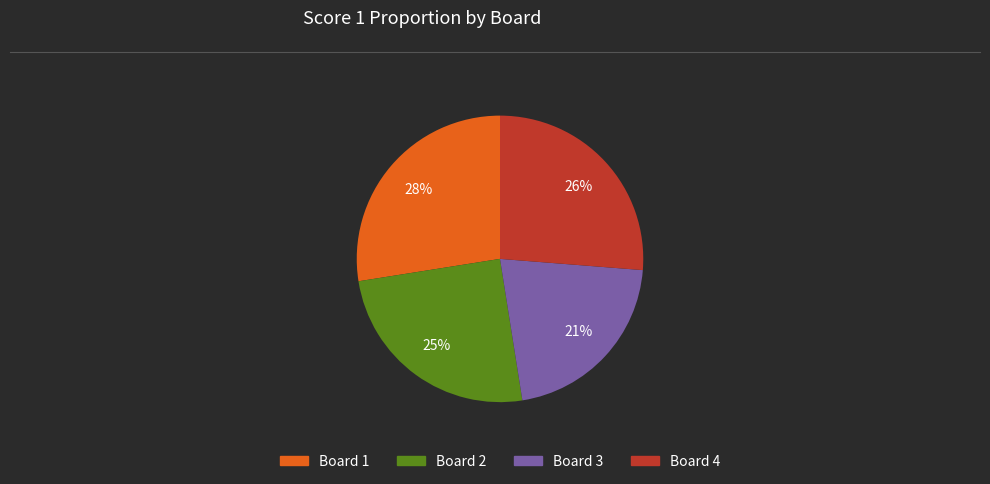

Is there a majority slice in this chart?

No